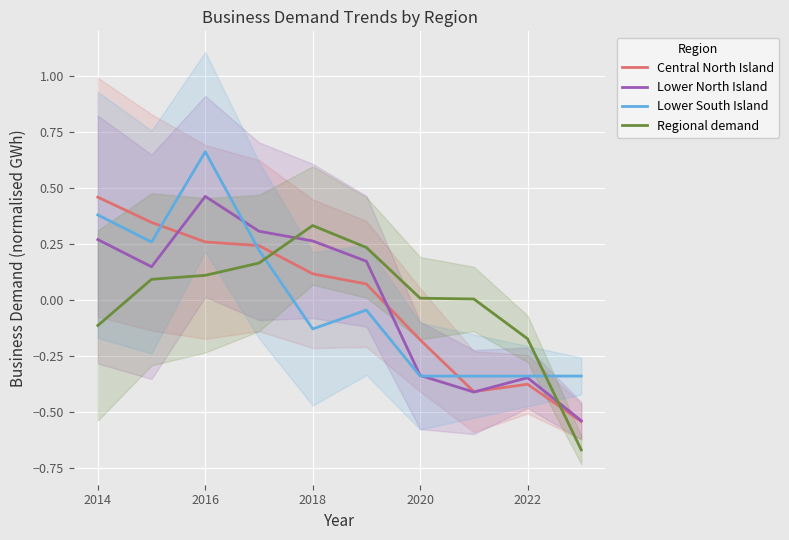

The value of Regional demand at 2020 is 0.0. True or false?

True